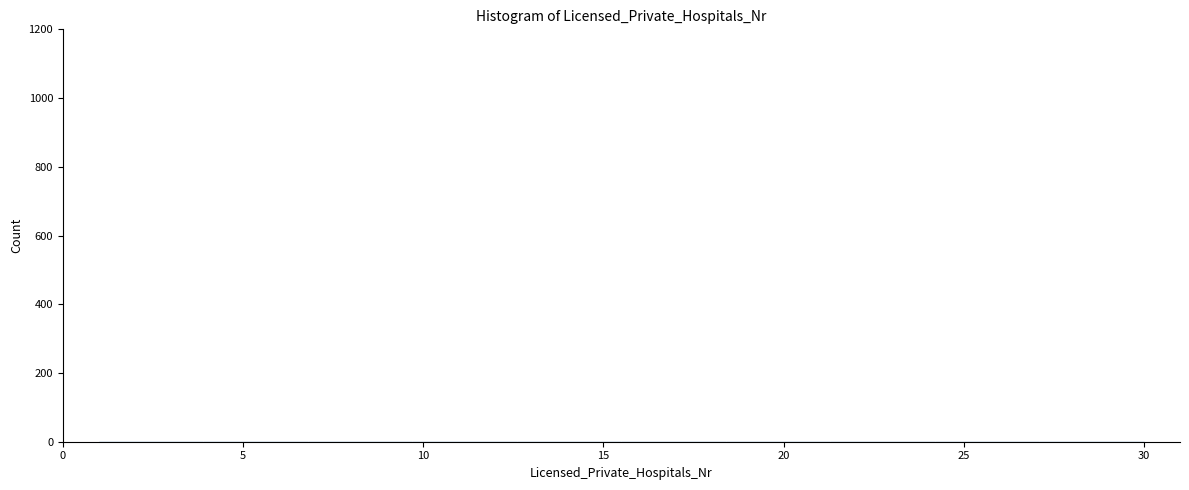

Reading left to right, transcribe this chart: for each bar, give the range it covers on the x-axis and its height. Neither the bar edges nor the heights are printed on the chart, so give them approximately, as read against the axes.

1.0 to 3.9: under 20
3.9 to 6.8: under 20
6.8 to 9.7: under 20
9.7 to 12.6: under 20
12.6 to 15.5: under 20
15.5 to 18.4: under 20
18.4 to 21.3: under 20
21.3 to 24.2: under 20
24.2 to 27.1: under 20
27.1 to 30.0: under 20